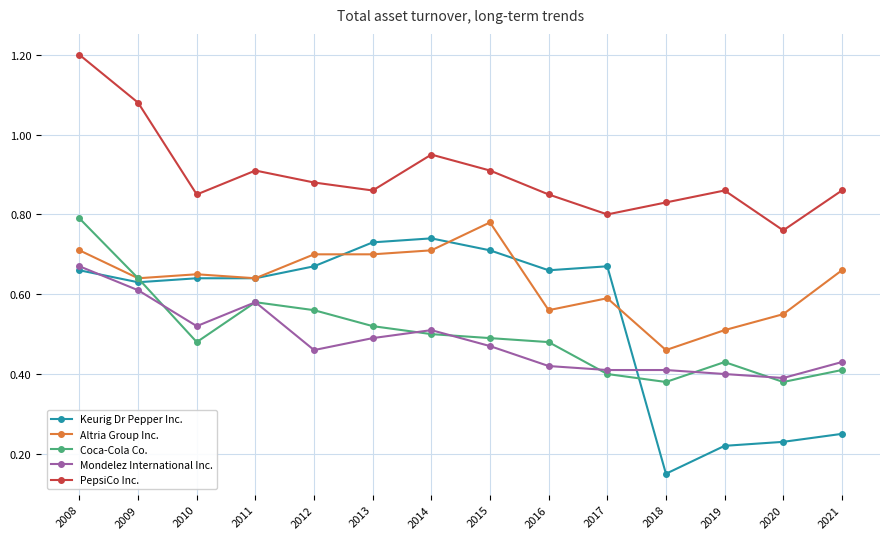

True or false: Mondelez International Inc. has a value of 0.4 at 2021.

True